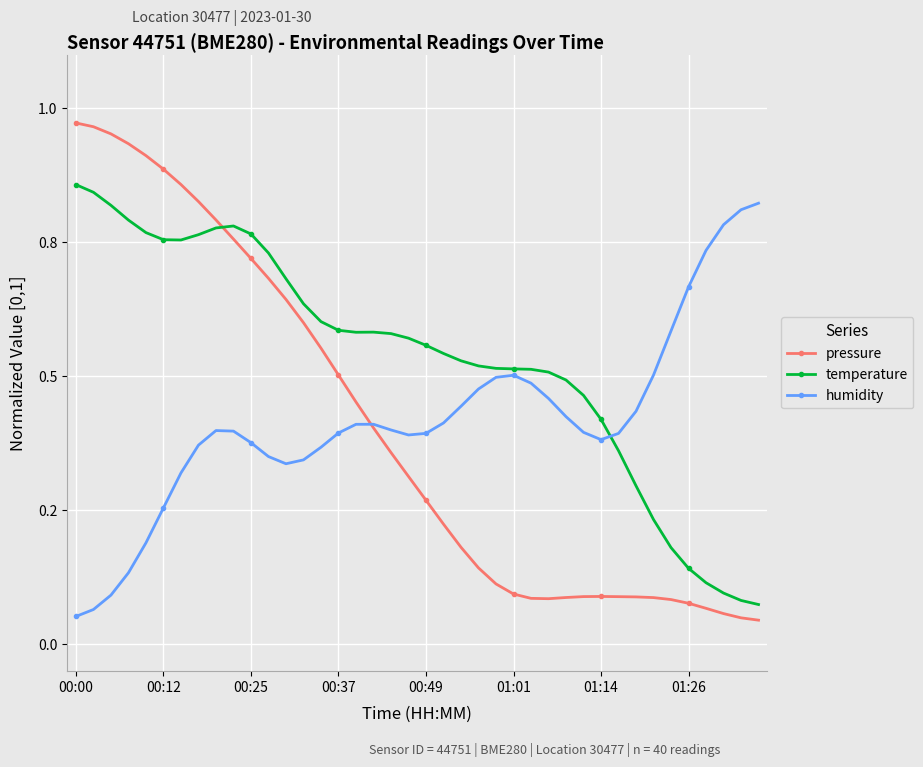

Is this an area chart (filled region under the line)?

No